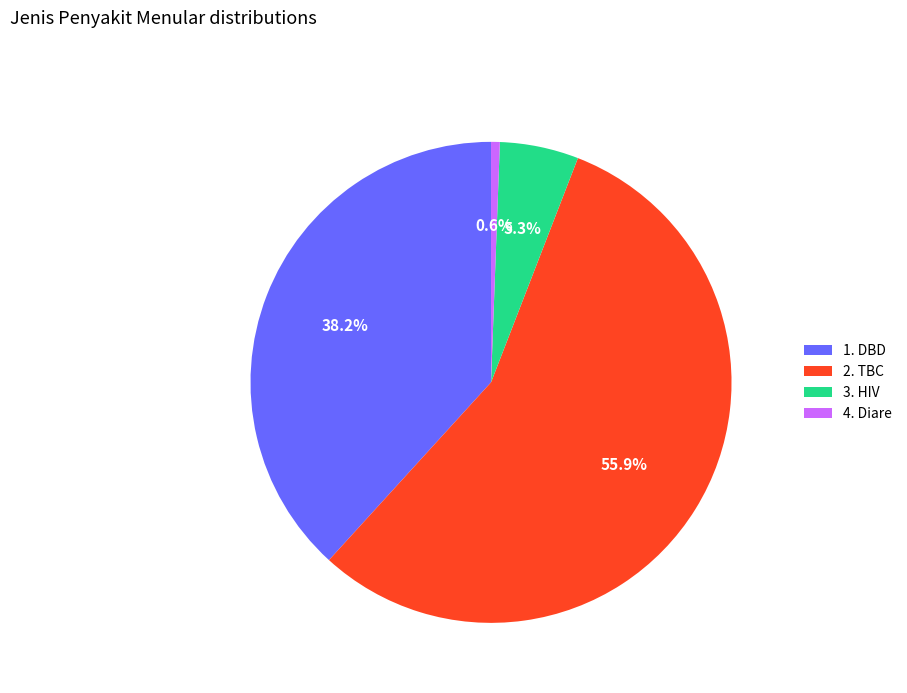

Do 3. HIV and 2. TBC together represent more than half of the pie?

Yes